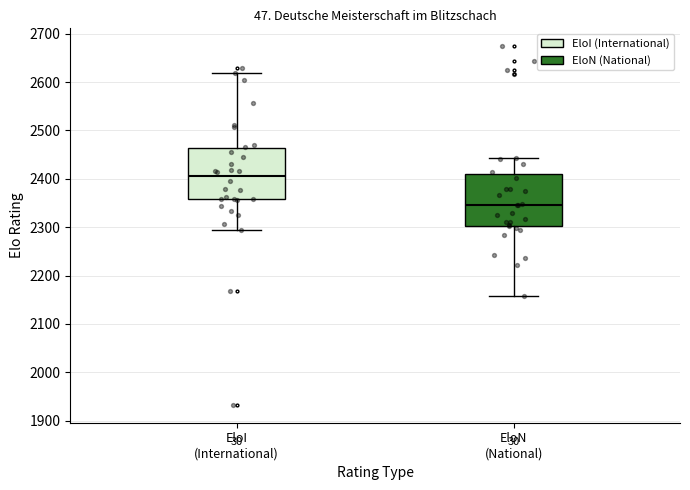

Which box has the lowest median line?

EloN (National)